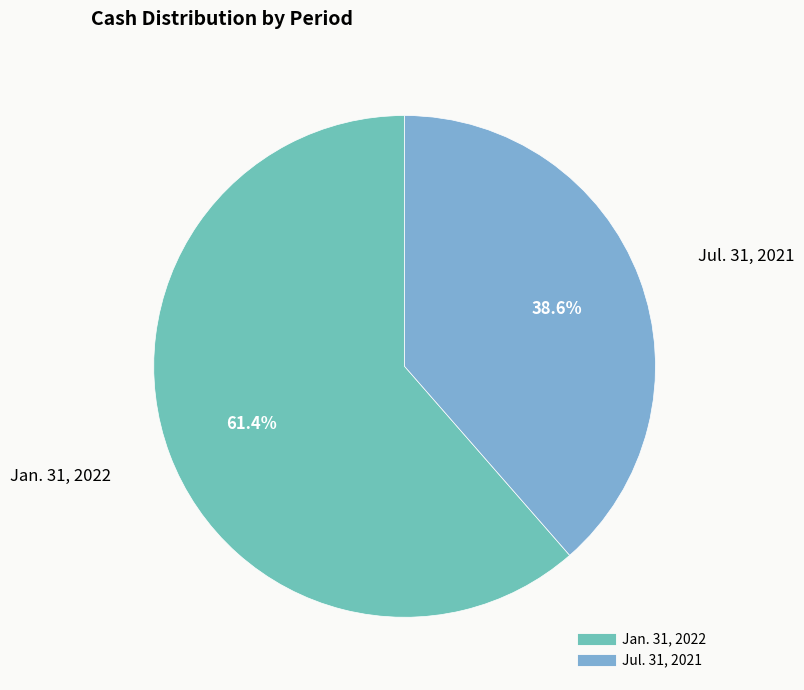

To the nearest percent, what portion does Jan. 31, 2022 represent?

61%